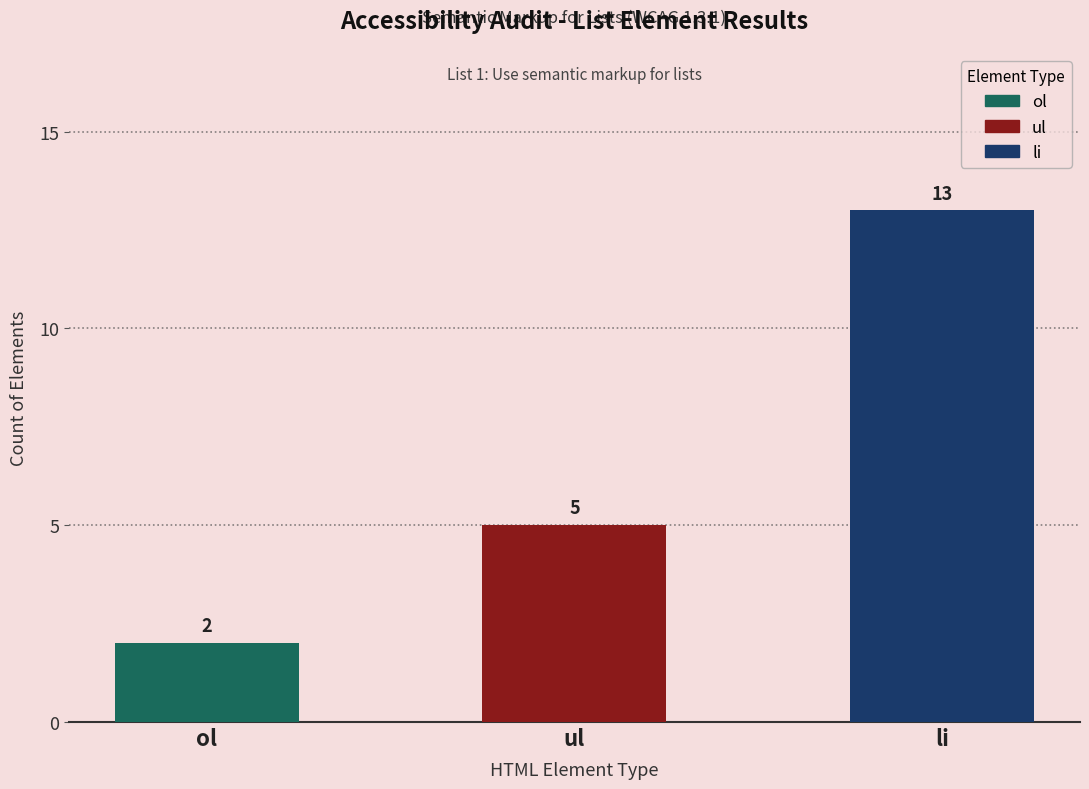

What is the greatest value displayed?

13